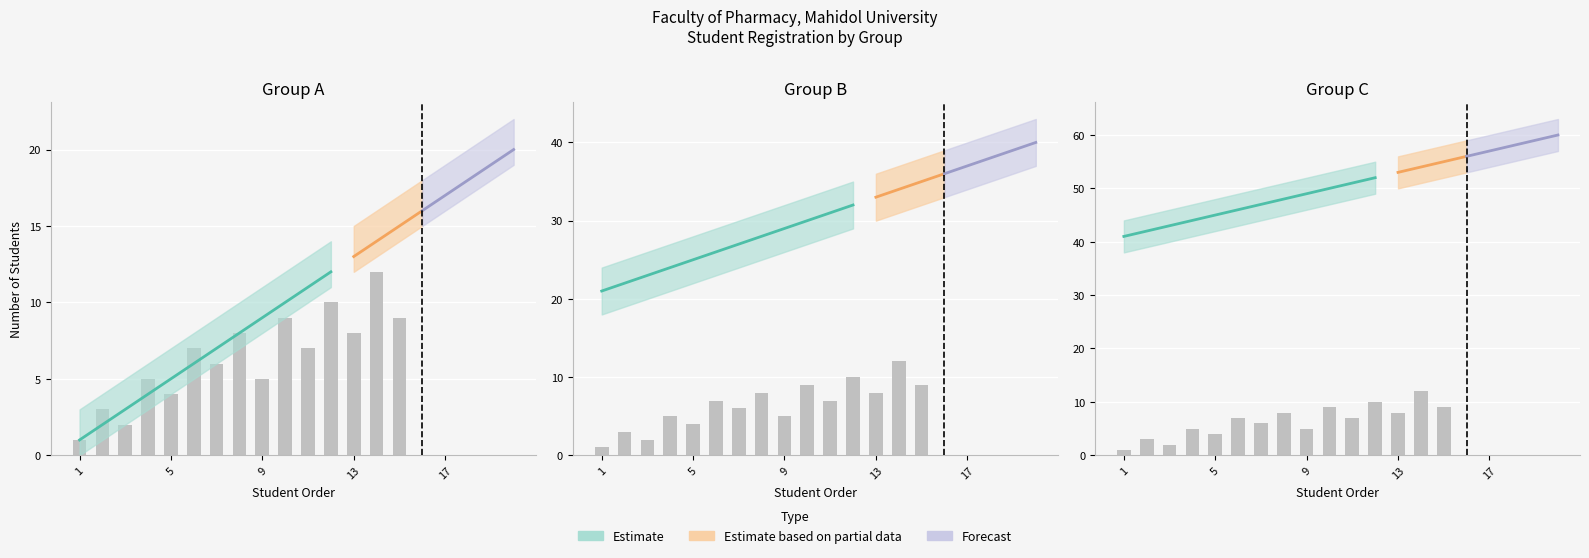

Reading left to right, what are all the values shown in this chart?

GROUP A: 1=1	2=2	3=3	4=4	5=5	6=6	7=7	8=8	9=9	10=10	11=11	12=12	13=13	14=14	15=15	16=16	17=17	18=18	19=19	20=20
GROUP B: 1=21	2=22	3=23	4=24	5=25	6=26	7=27	8=28	9=29	10=30	11=31	12=32	13=33	14=34	15=35	16=36	17=37	18=38	19=39	20=40
GROUP C: 1=41	2=42	3=43	4=44	5=45	6=46	7=47	8=48	9=49	10=50	11=51	12=52	13=53	14=54	15=55	16=56	17=57	18=58	19=59	20=60